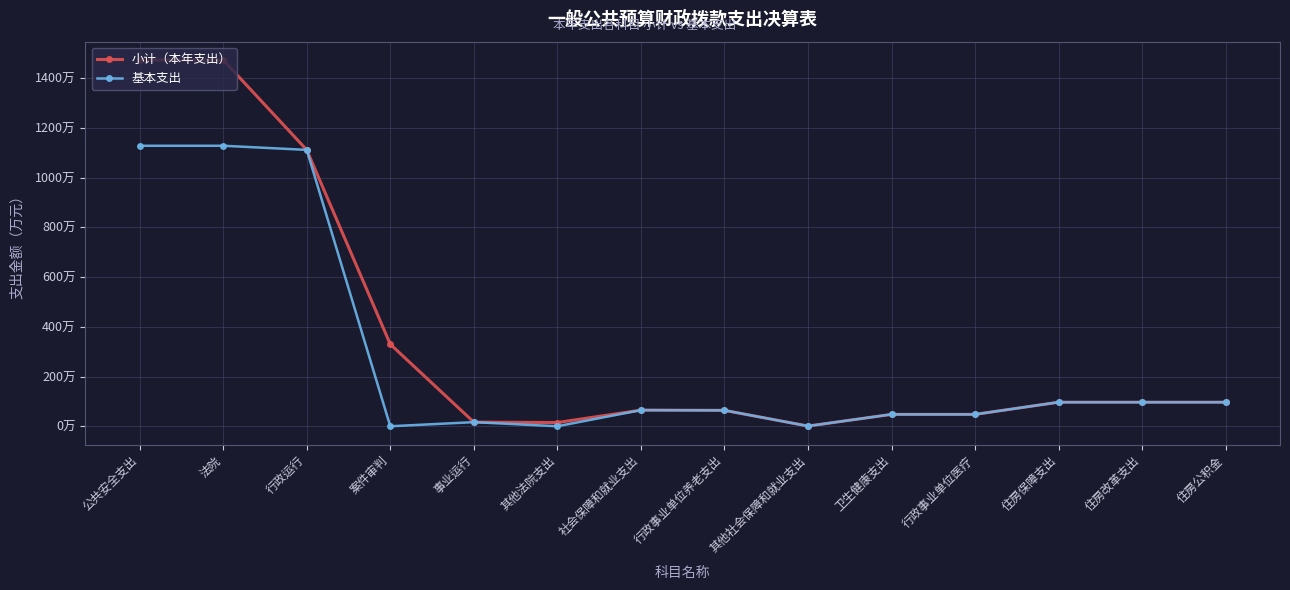

Reading left to right, extract all data points from this chart.

小计（本年支出）: 公共安全支出=1473.1	法院=1473.1	行政运行=1111.5	案件审判=330.0	事业运行=16.6	其他法院支出=15.0	社会保障和就业支出=64.9	行政事业单位养老支出=64.0	其他社会保障和就业支出=0.8	卫生健康支出=47.8	行政事业单位医疗=47.8	住房保障支出=96.7	住房改革支出=96.7	住房公积金=96.7
基本支出: 公共安全支出=1128.1	法院=1128.1	行政运行=1111.5	案件审判=0.0	事业运行=16.6	其他法院支出=0.0	社会保障和就业支出=64.9	行政事业单位养老支出=64.0	其他社会保障和就业支出=0.8	卫生健康支出=47.8	行政事业单位医疗=47.8	住房保障支出=96.7	住房改革支出=96.7	住房公积金=96.7